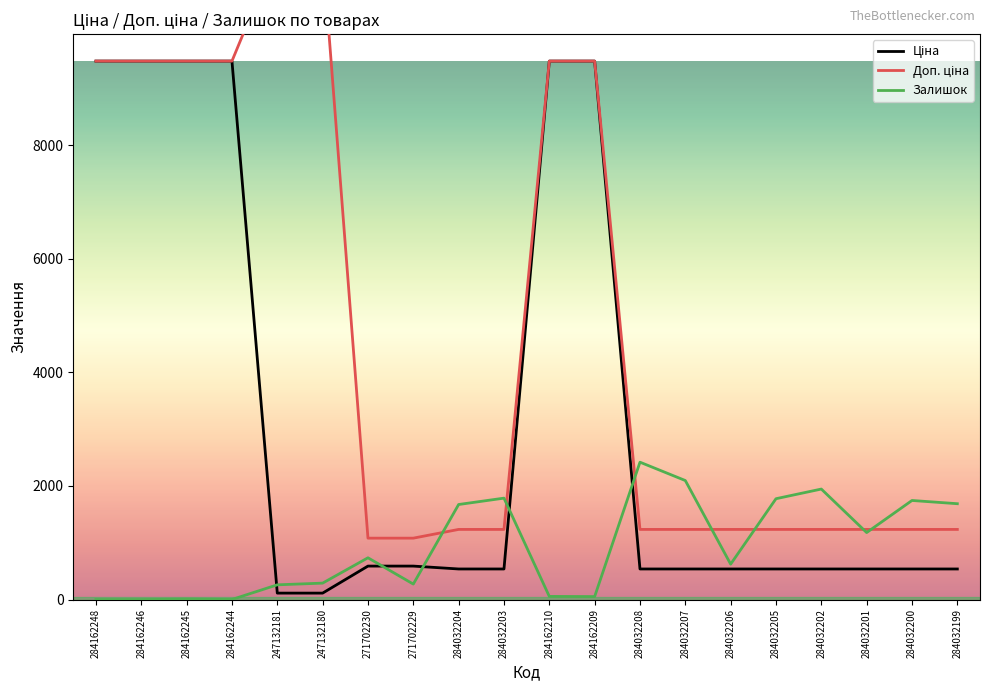

True or false: Ціна and Доп. ціна cross at least once.

False